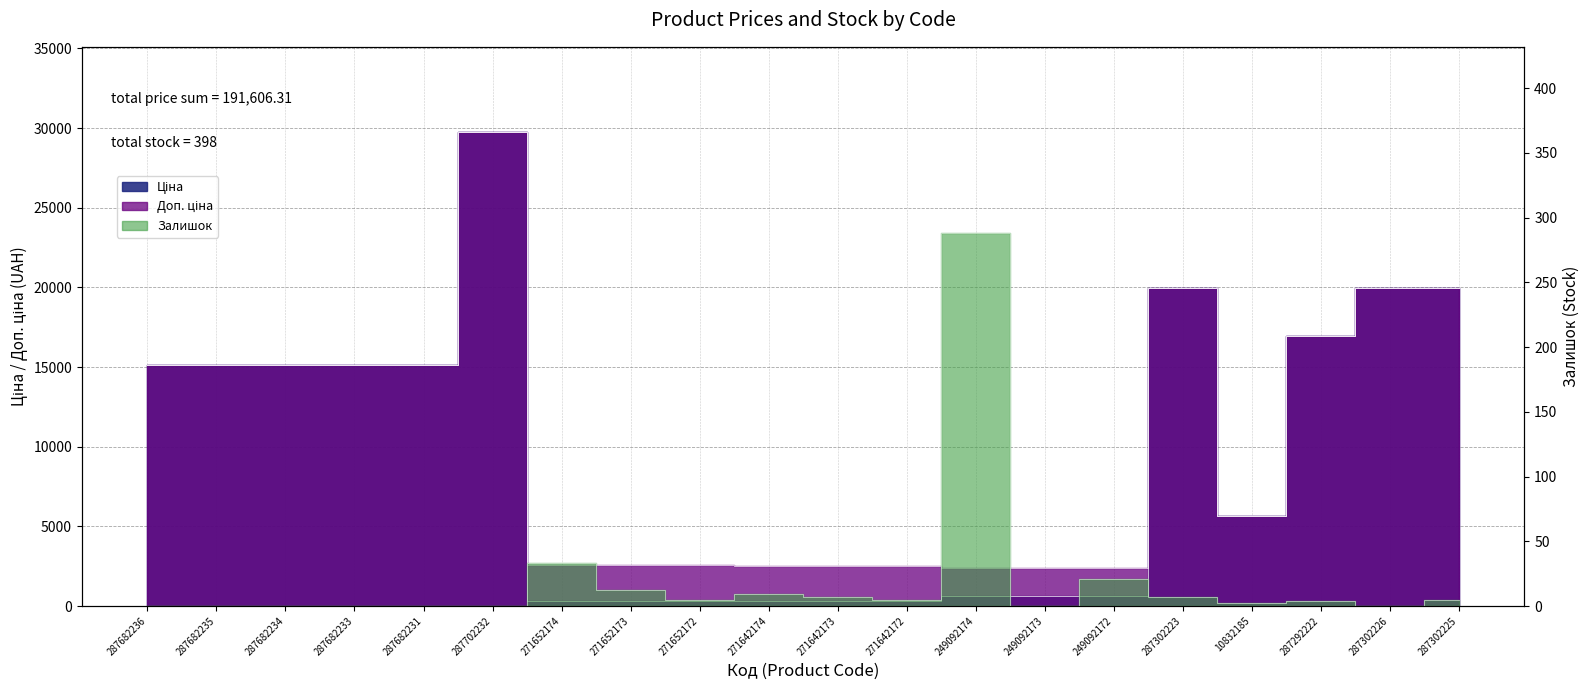

Reading right to left, list all the values displayed in this chart.

Ціна: 19964.2	19964.2	16976.3	5673.8	19964.2	603.7	603.7	603.7	310.3	310.3	310.3	324.8	324.8	324.8	29747.2	15120.0	15120.0	15120.0	15120.0	15120.0
Доп. ціна: 19964.2	19964.2	16976.3	5673.8	19964.2	2414.8	2414.8	2414.8	2482.4	2482.4	2482.4	2598.3	2598.3	2598.3	29747.2	15120.0	15120.0	15120.0	15120.0	15120.0
Залишок: 5.0	0.0	4.0	2.0	7.0	21.0	0.0	288.0	5.0	7.0	9.0	5.0	12.0	33.0	0.0	0.0	0.0	0.0	0.0	0.0